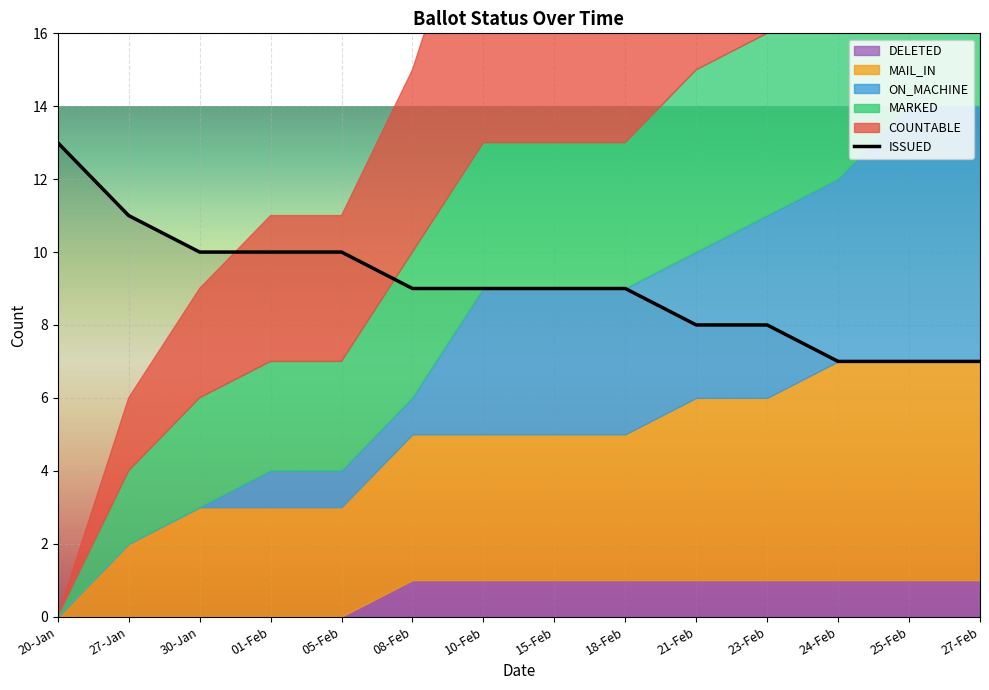

What is the sum of the COUNTABLE values at 23-Feb and 25-Feb?

23